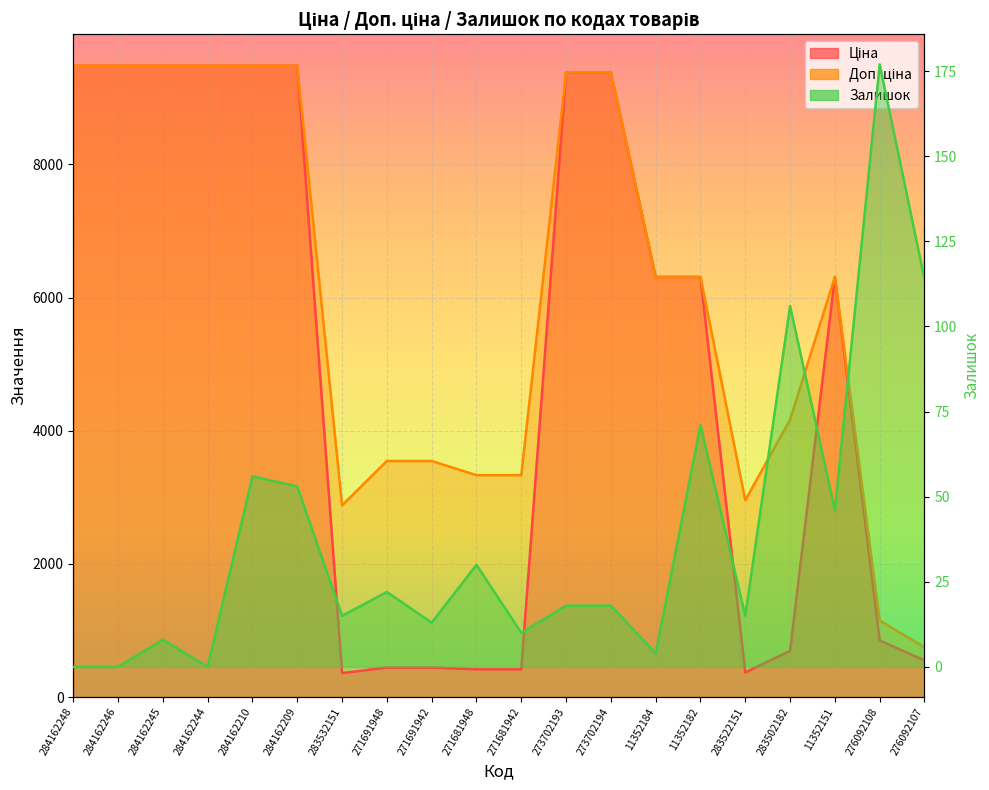

Which series has the largest total across all categories?

Доп. ціна